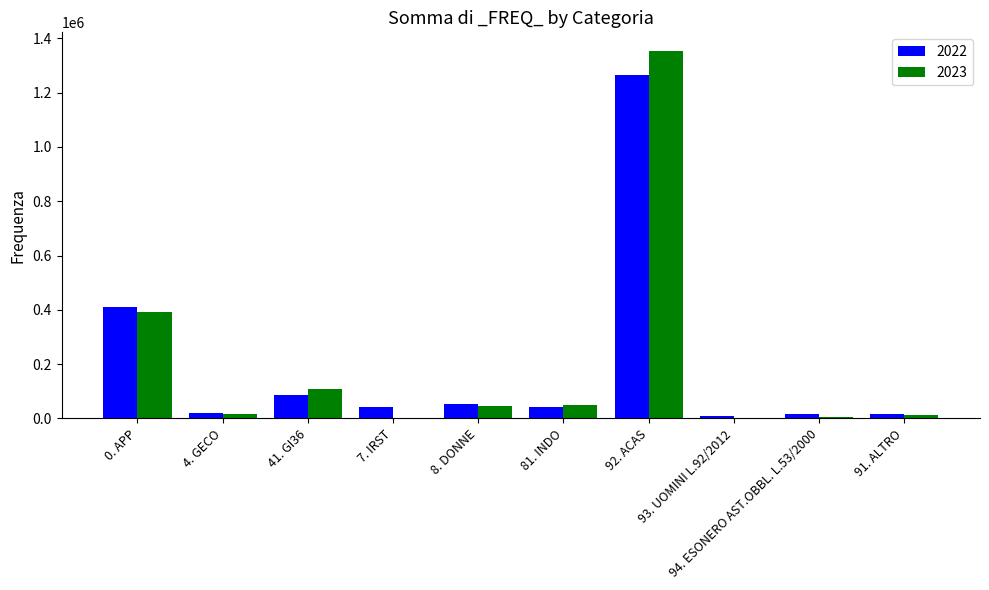

The 2022 series shows 408645 at 0. APP. True or false?

True